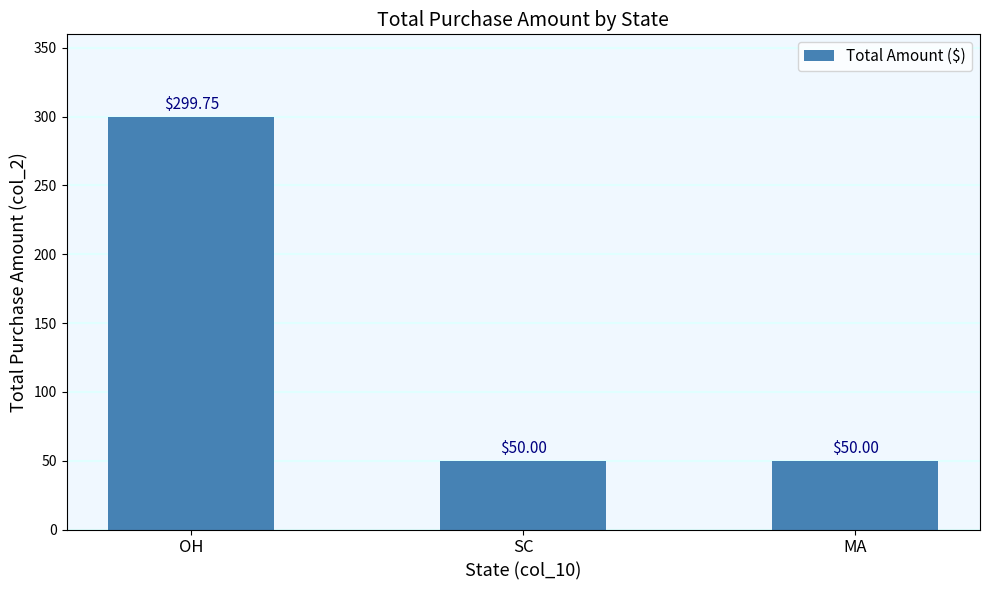

The value at OH is 299.8. True or false?

True